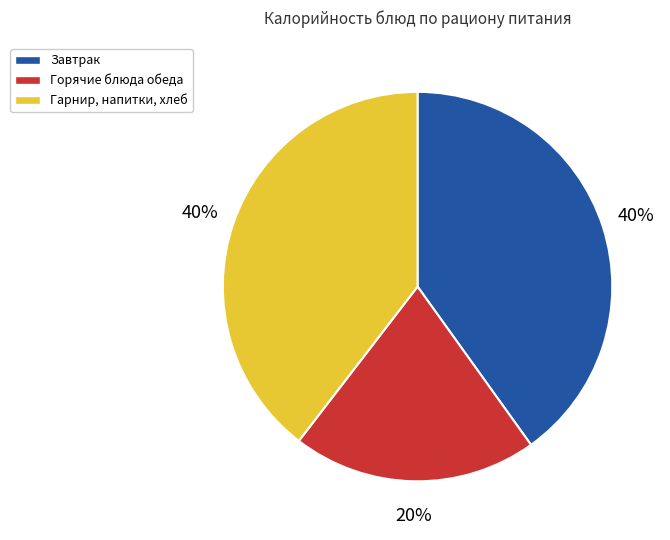

Approximately how many times larger is the value at Горячие блюда обеда compared to Завтрак?

0.5